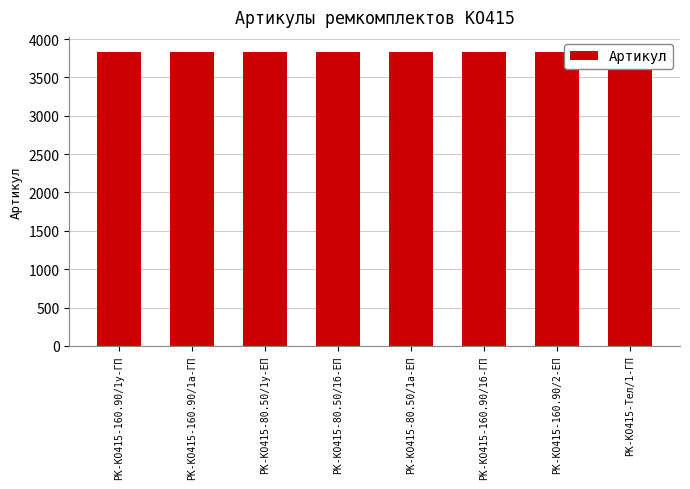

Between РК-КО415-Тел/1-ГП and РК-КО415-160.90/2-ЕП, which is larger?

РК-КО415-Тел/1-ГП